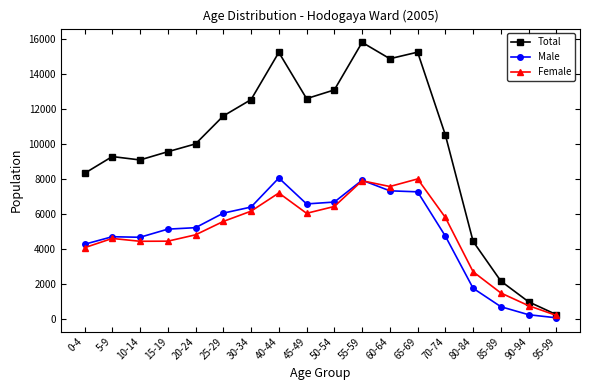

Is the value of Male at 55-59 greater than the value of Female at 90-94?

Yes